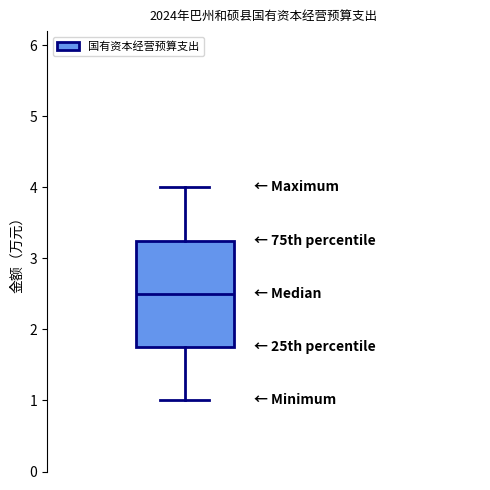

Read this box plot against the y-axis: the position of the median line, the range covered by the box, and the ends of both whiskers. The values are not printed on the chart, so give them approximately, as read against the axis.

median 2.5, box 1.8 to 3.3, whiskers 1.0 to 4.0